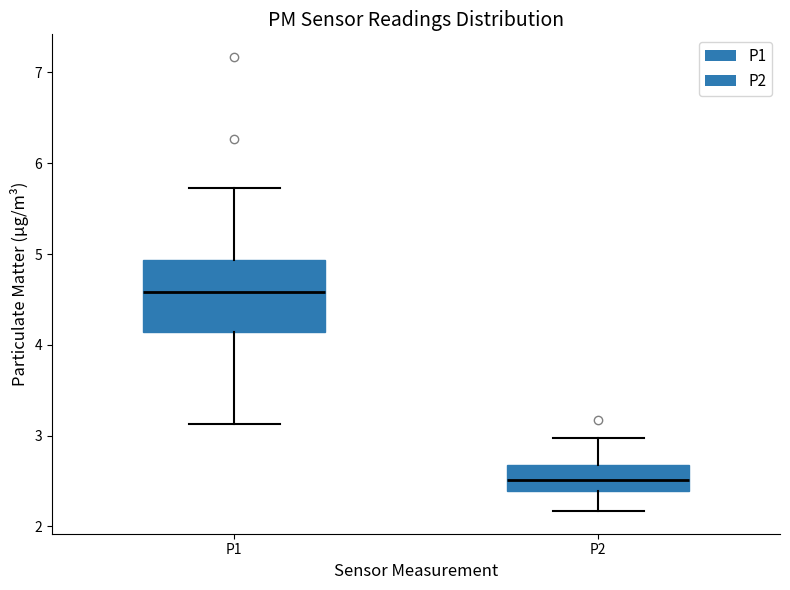

Comparing the boxes themselves (not the whiskers), which one is the tallest?

P1